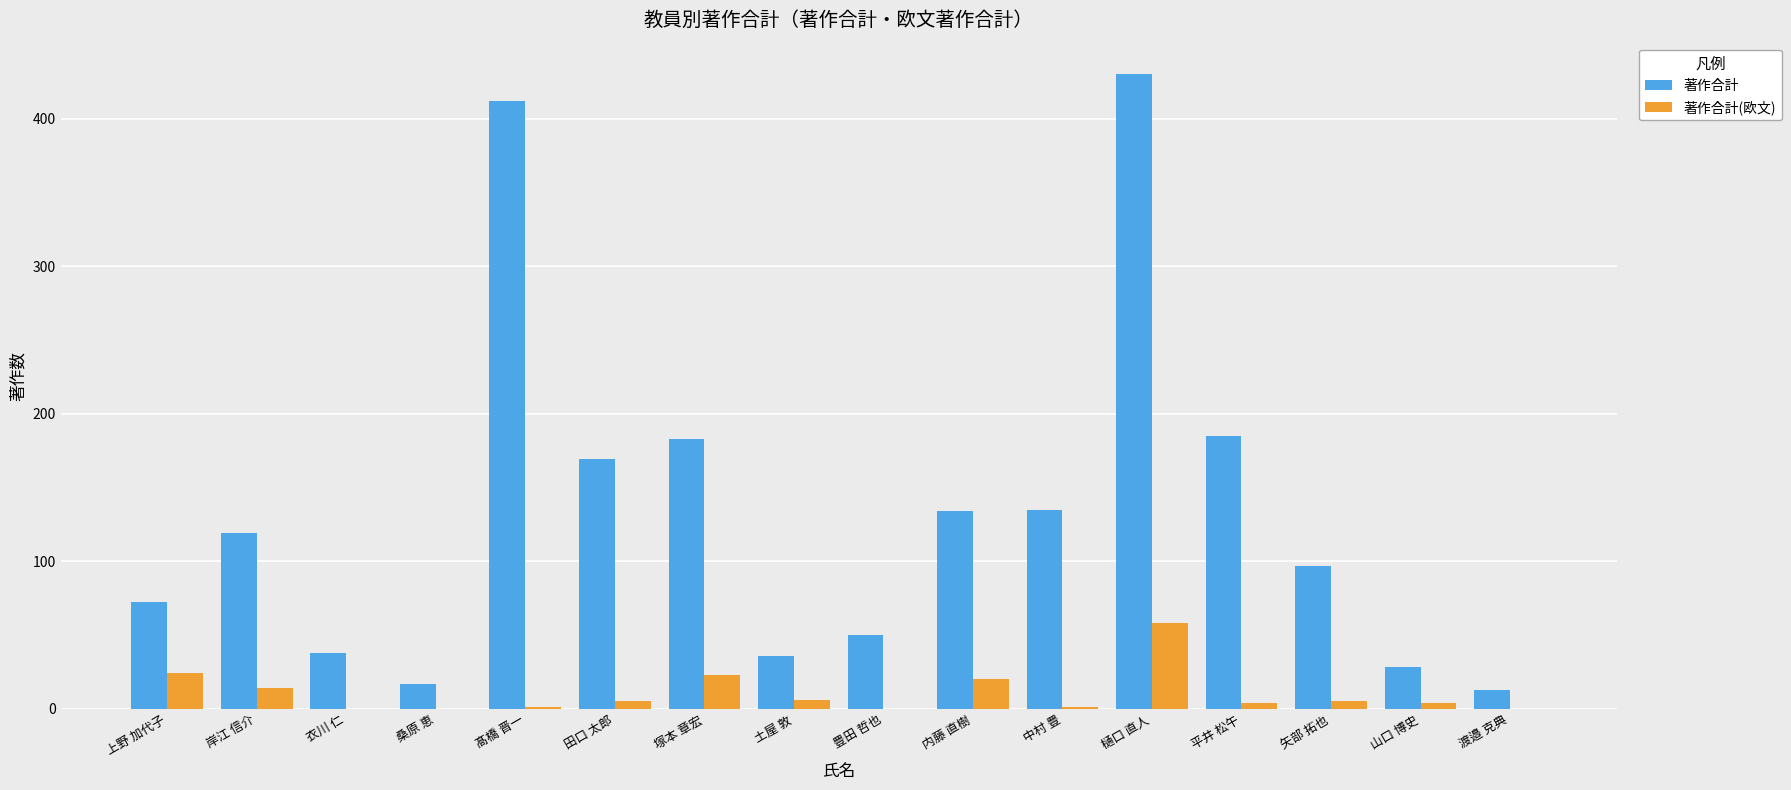

Which series changed the most between 上野 加代子 and 髙橋 晋一?

著作合計